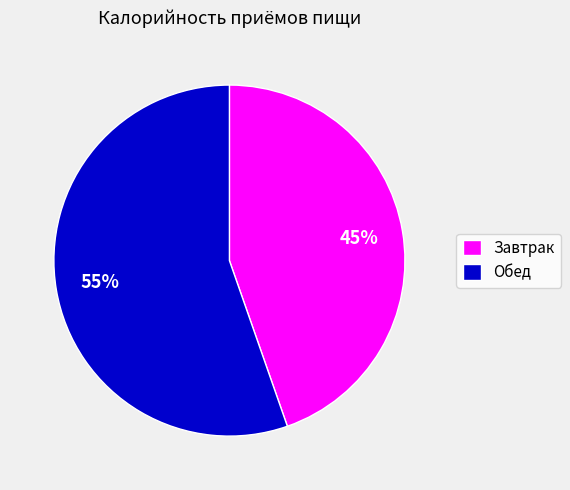

Between Завтрак and Обед, which is larger?

Обед